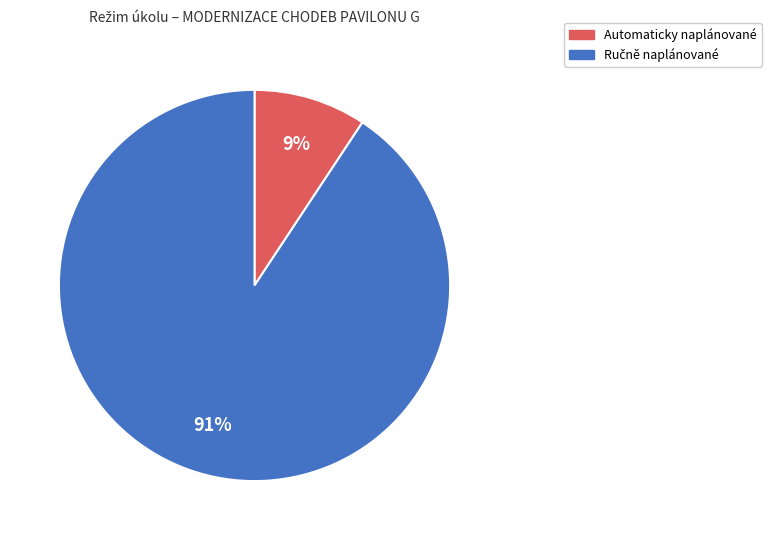

Does Automaticky naplánované account for over 50% of the chart?

No